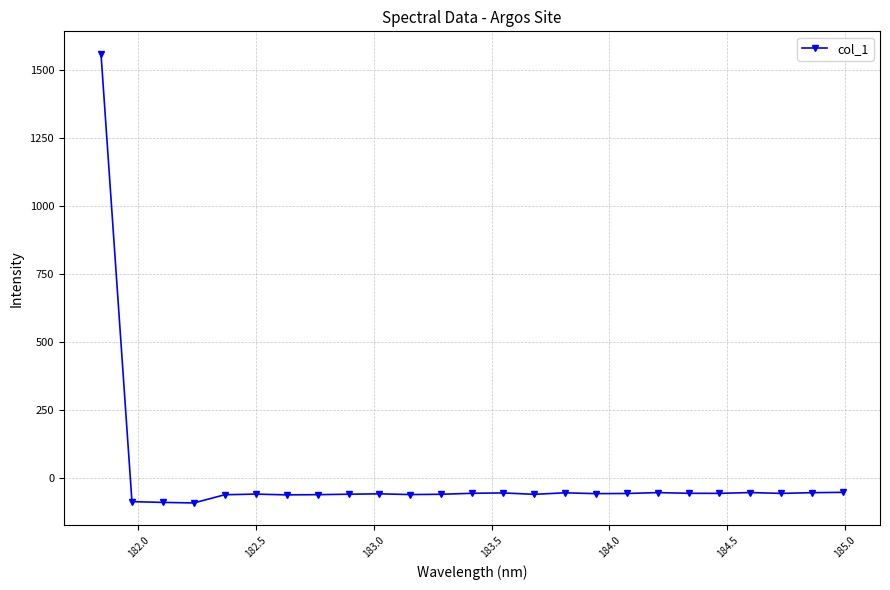

What is the difference between the maximum and minimum values?

1653.0